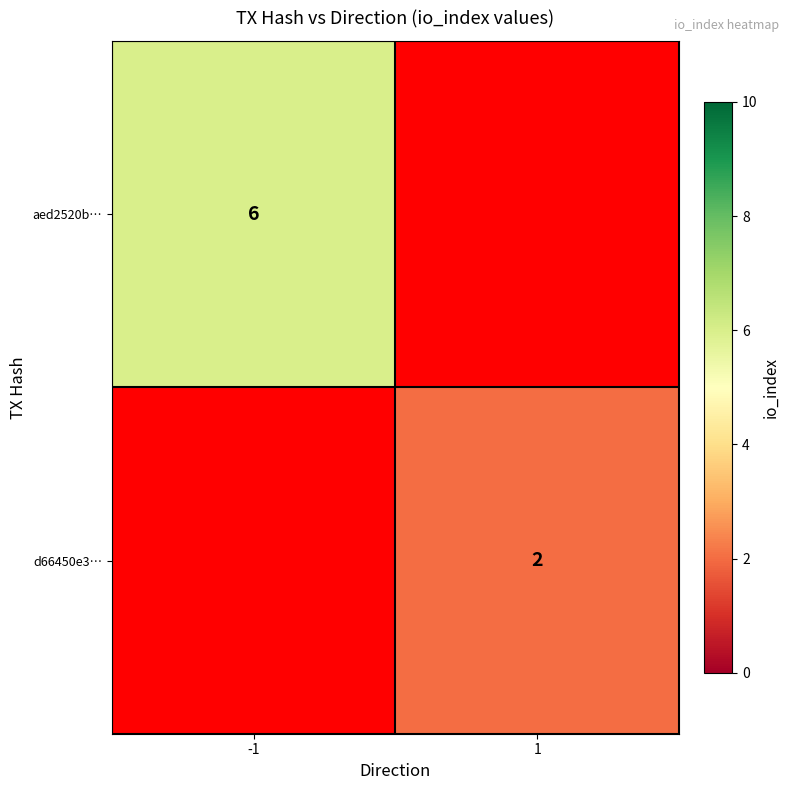

The d66450e3… series shows 1 at 1. True or false?

False